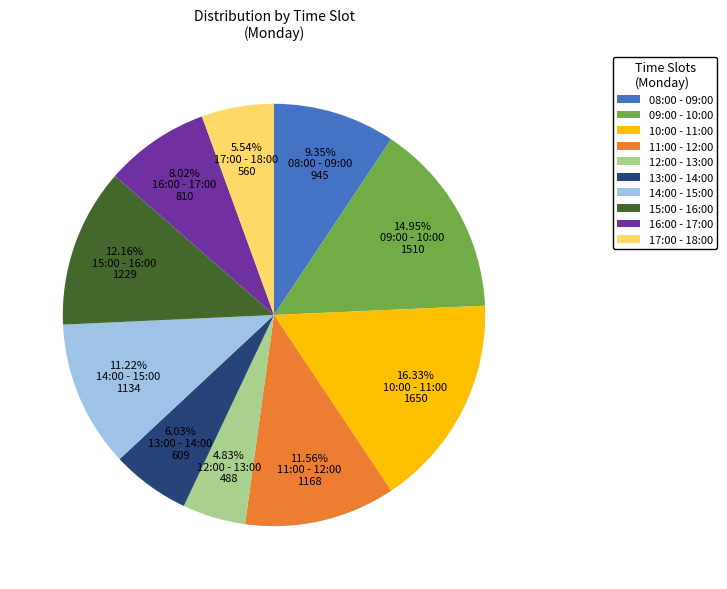

To the nearest percent, what portion does 09:00 - 10:00 represent?

15%